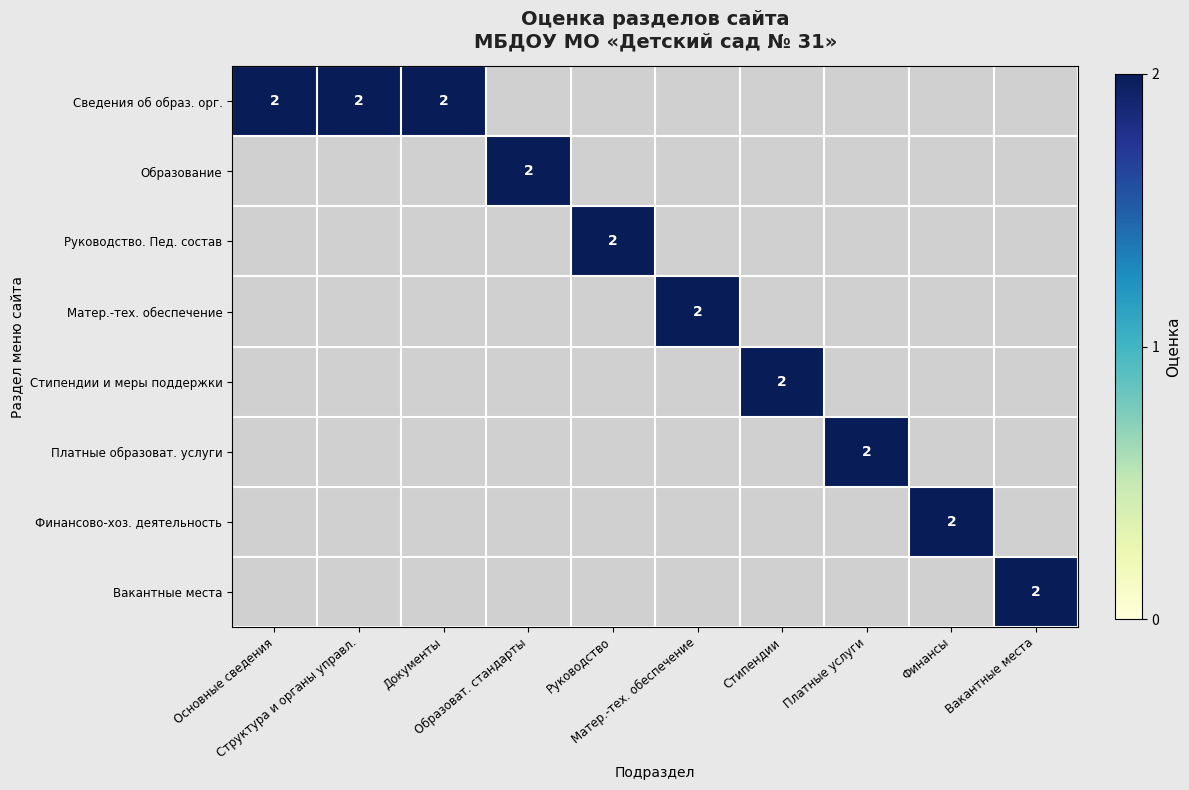

Rank the series at Документы from highest to lowest value.

Сведения об образ. орг., Образование, Руководство. Пед. состав, Матер.-тех. обеспечение, Стипендии и меры поддержки, Платные образоват. услуги, Финансово-хоз. деятельность, Вакантные места